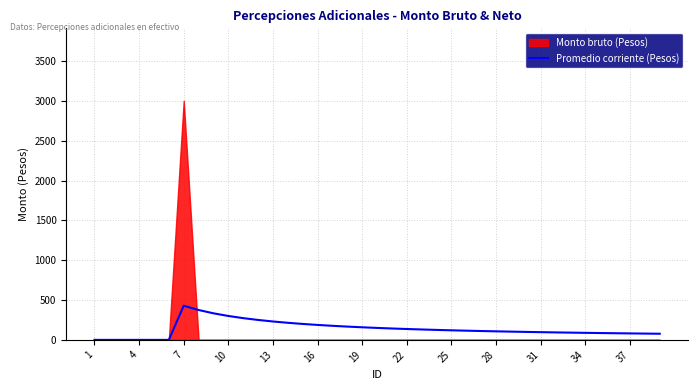

What is the highest value of the Promedio corriente (Pesos) series?

428.6